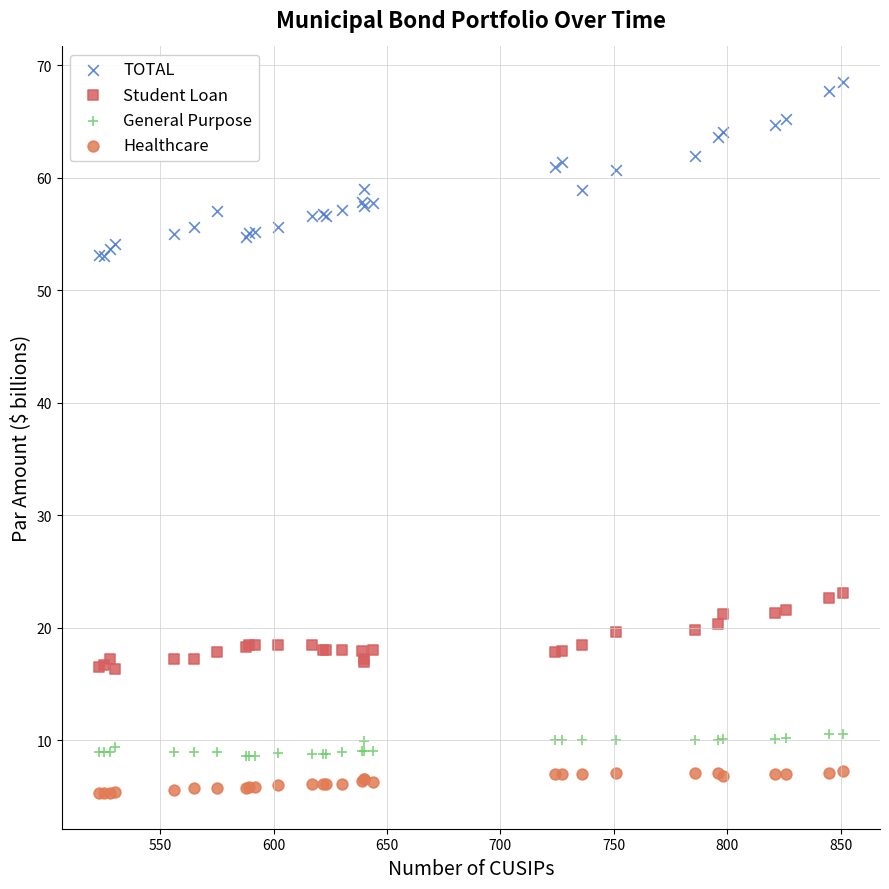

Which series has the widest spread of Y values?

TOTAL